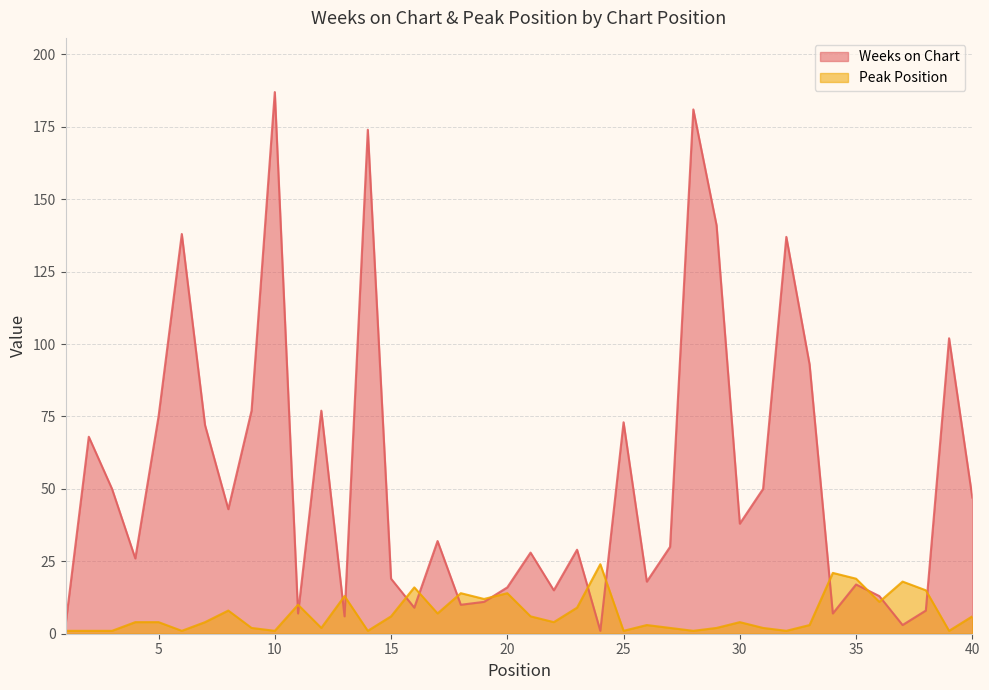

The Peak Position series shows 4 at 17. True or false?

False